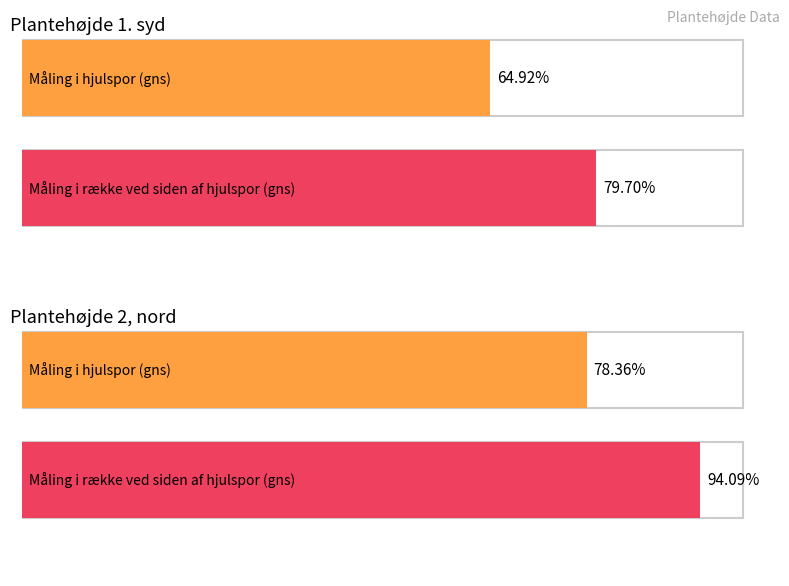

What position from the right is Plantehøjde 1. syd?

2